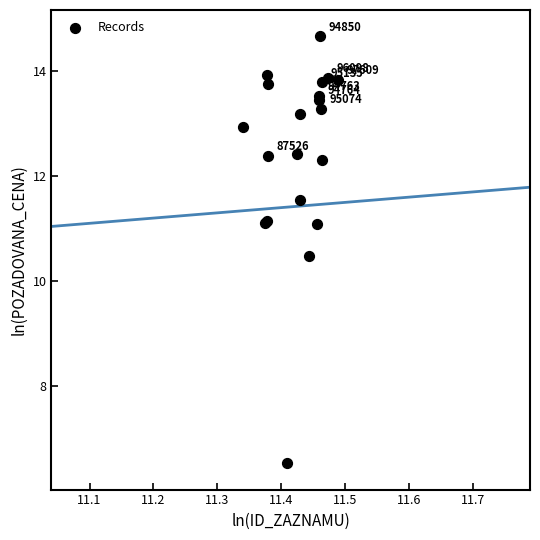

What Y value in the scatter plot is closest to 10?

10.5